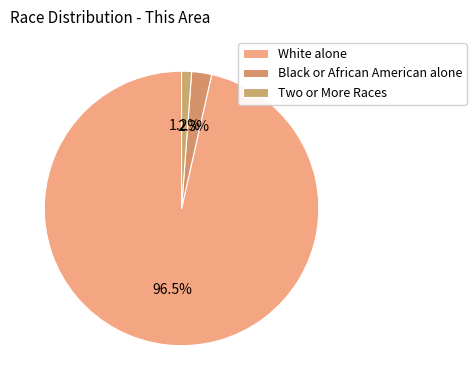

Rank the categories by value from lowest to highest.

Two or More Races, Black or African American alone, White alone